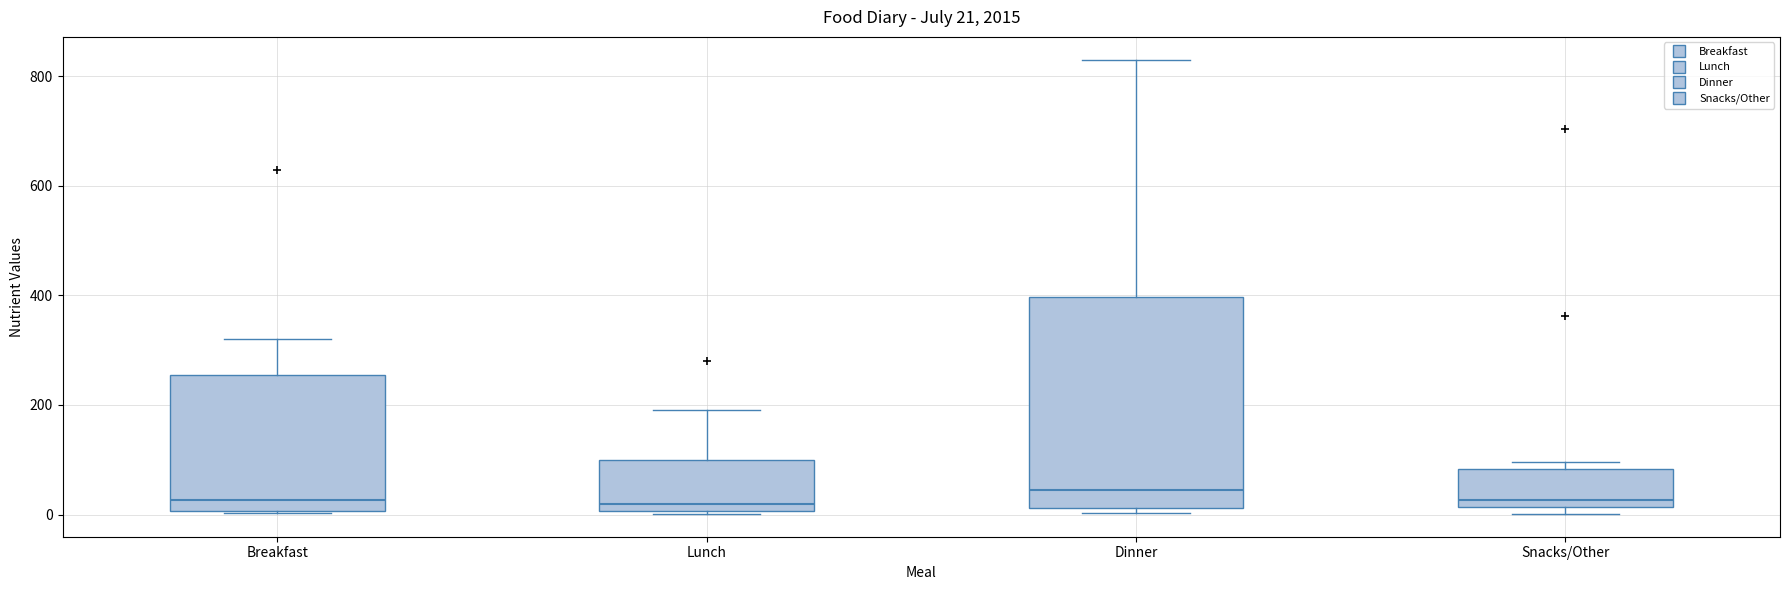

Which box is the tallest, from its lower edge to its upper edge?

Dinner